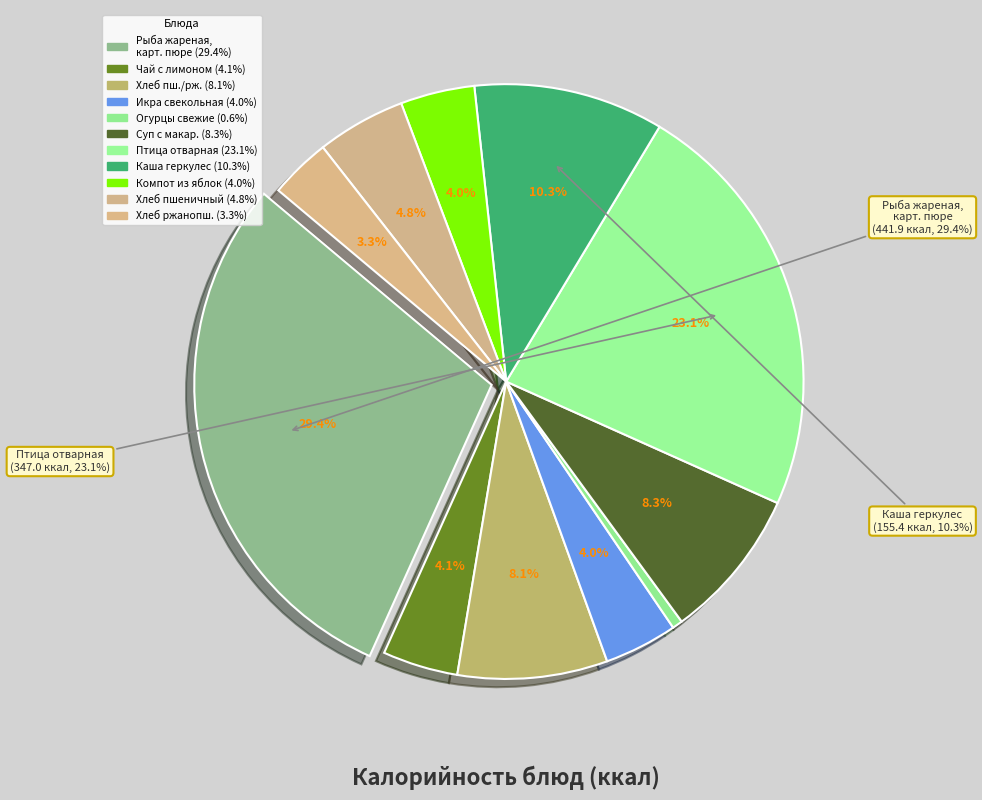

Does any single category account for the majority?

No